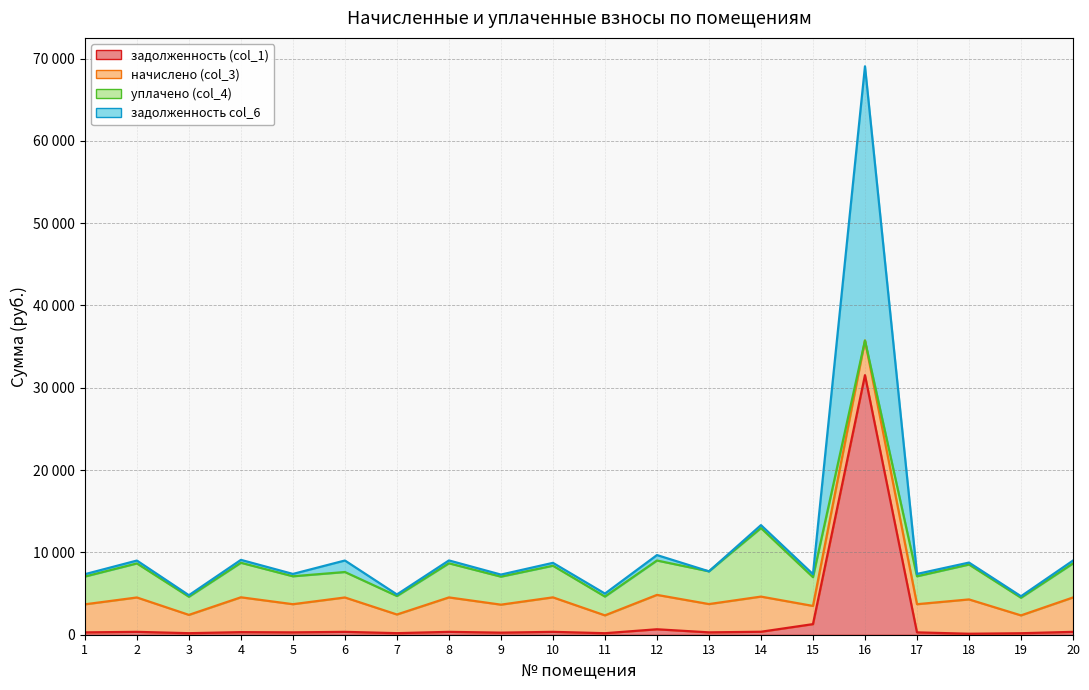

True or false: задолженность (col_1) and задолженность col_6 intersect in this chart.

False